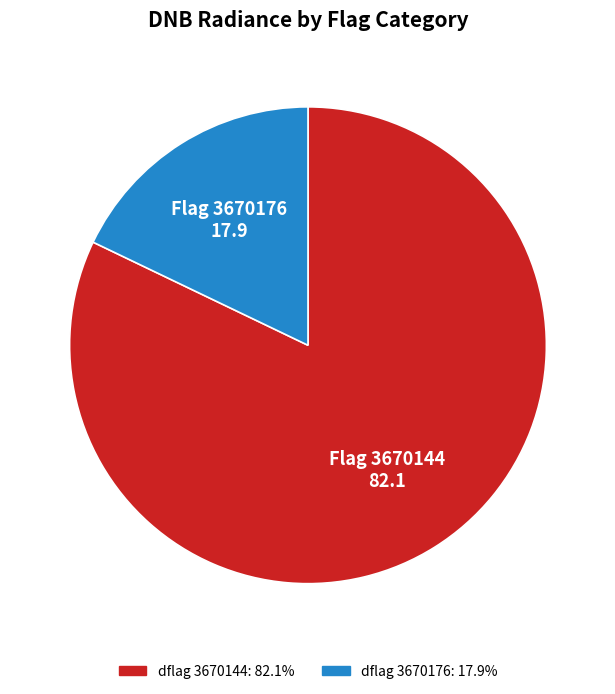

Does any single category account for the majority?

Yes